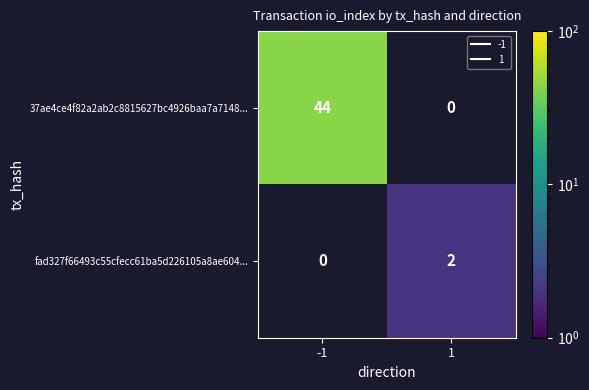

Where is 37ae4ce4f82a2ab2c8815627bc4926baa7a7148... nearest to the value 44?

-1